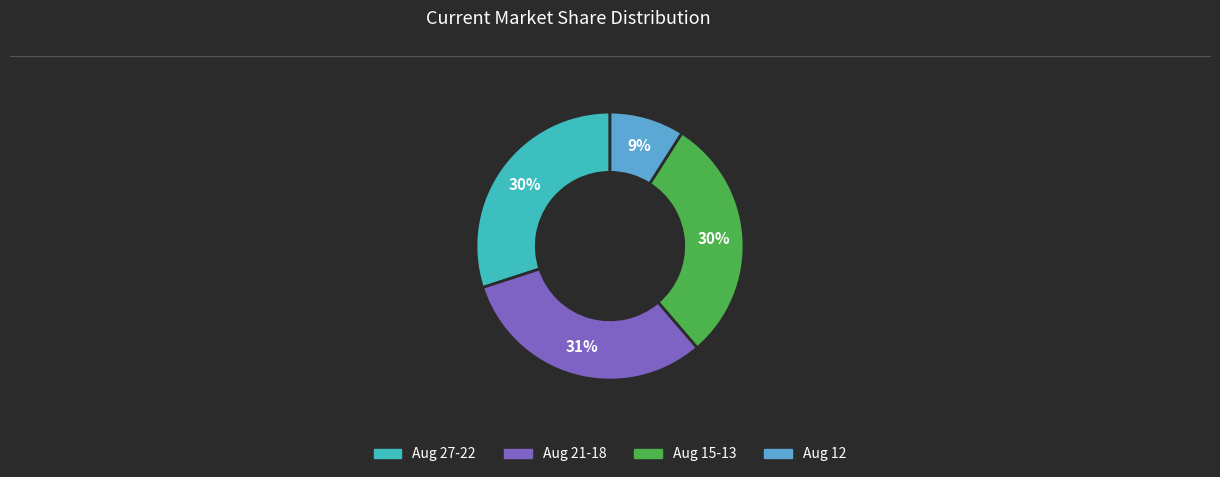

Does Aug 27-22 represent more than half of the total?

No